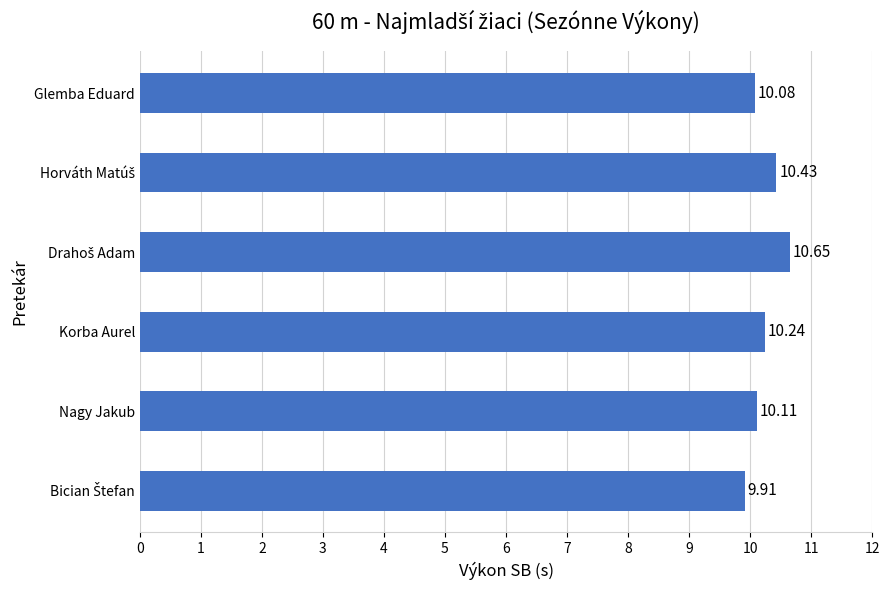

Count the number of data series in this chart.

1